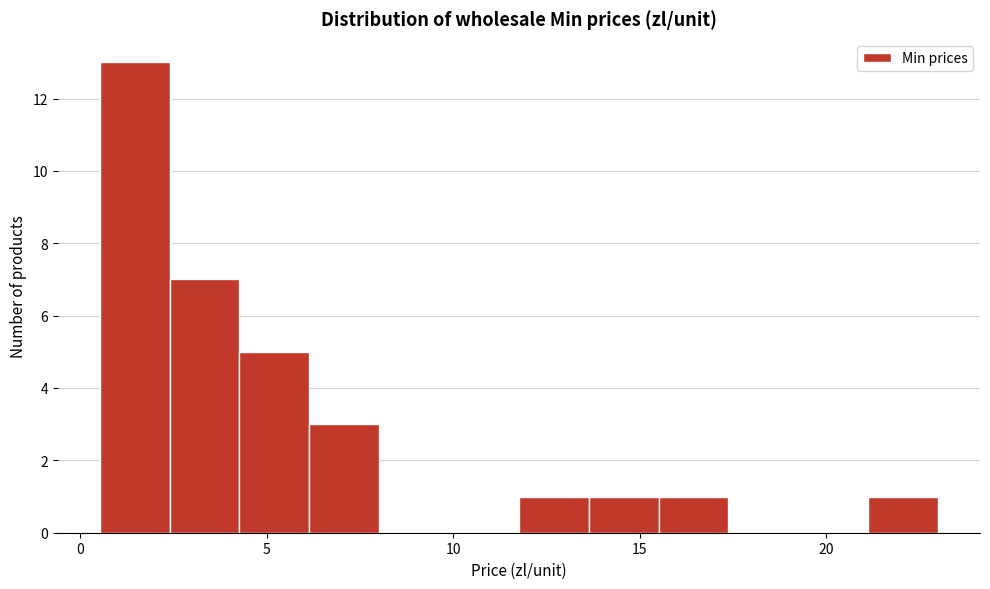

Read against the x-axis, roughly where is the centre of the tallest bar?

1.5